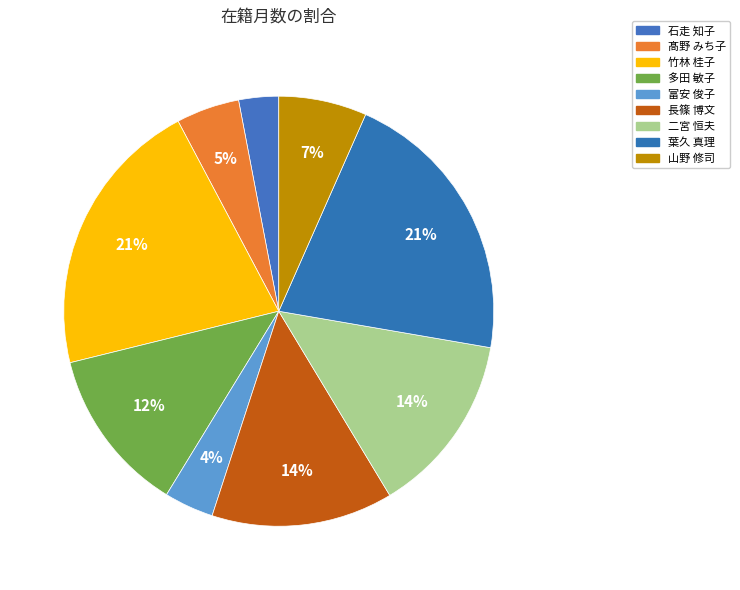

To the nearest percent, what is the combined percentage of 石走 知子 and 多田 敏子?

15%